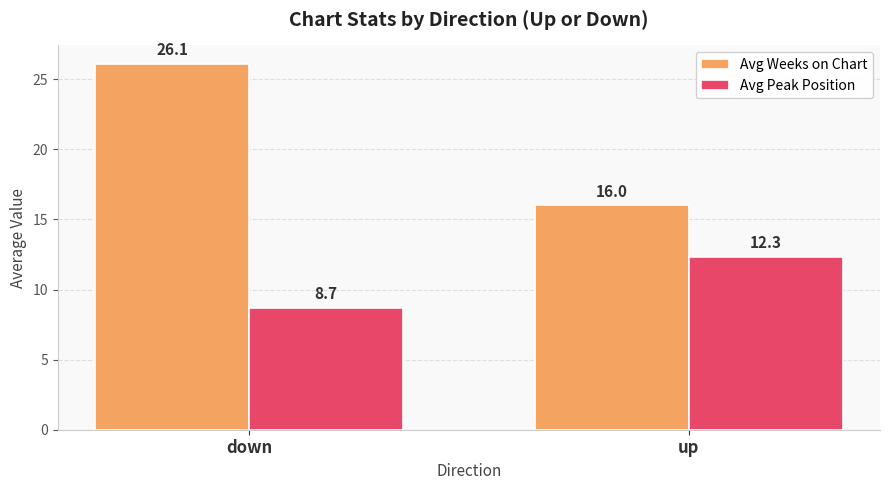

What is the total value across all series at down?

34.8